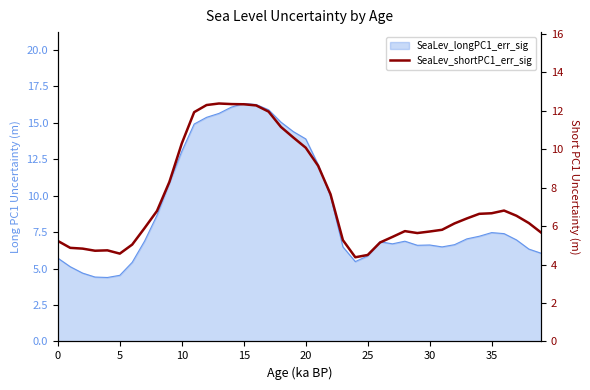

Where is the data nearest to the value 8?

9